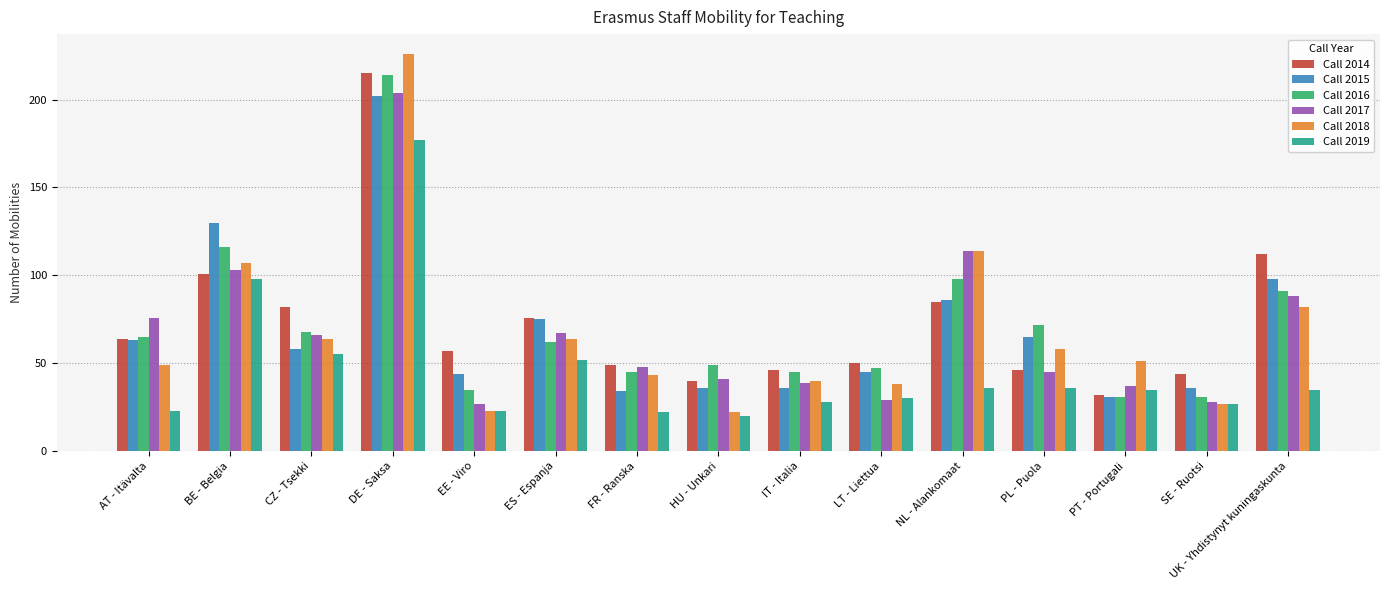

What position from the right is DE - Saksa?

12